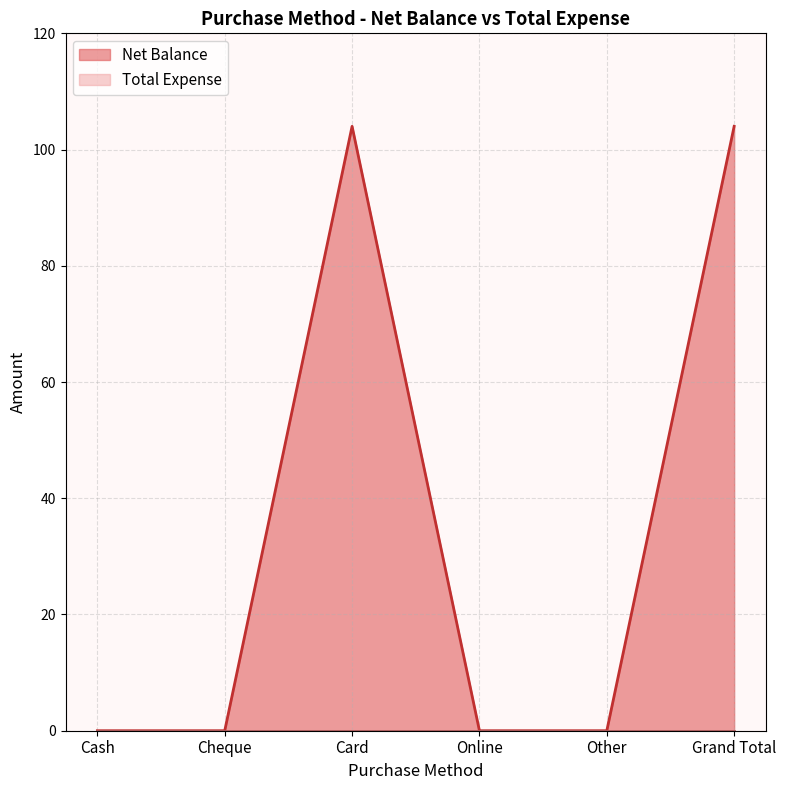

What is the label of the 6th point from the right?

Cash